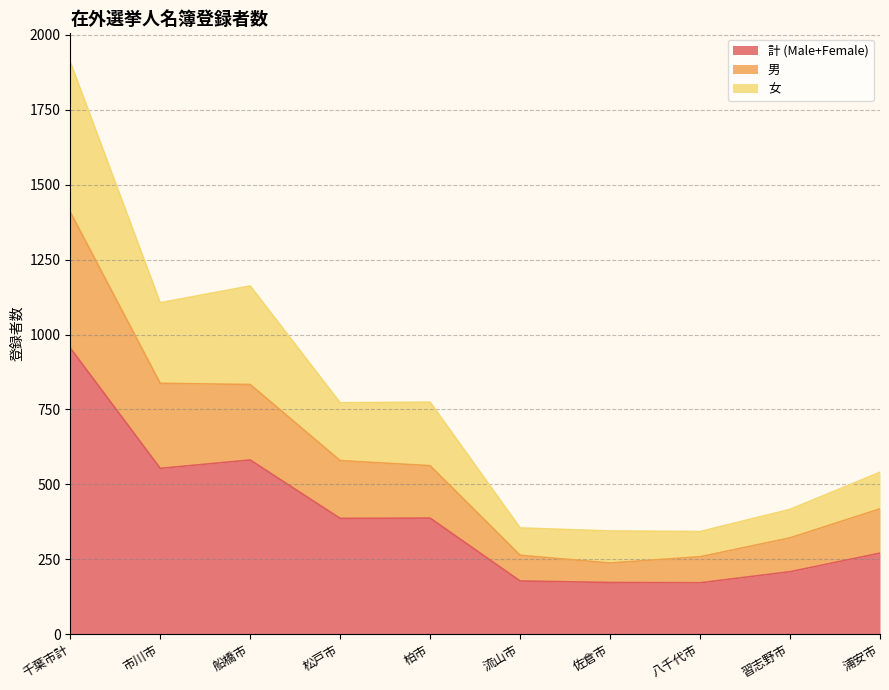

Count the number of categories in the chart.

10